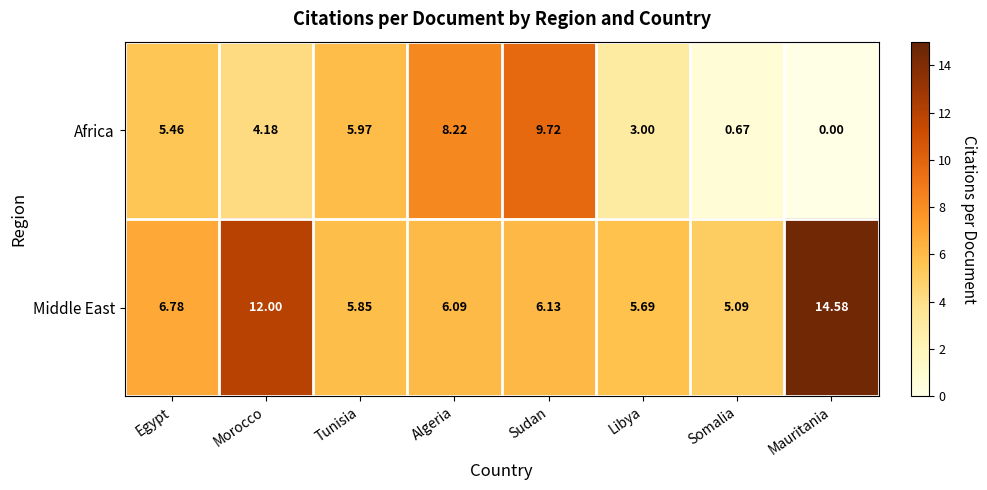

What is the spread (max minus min) of values at Tunisia?

0.1